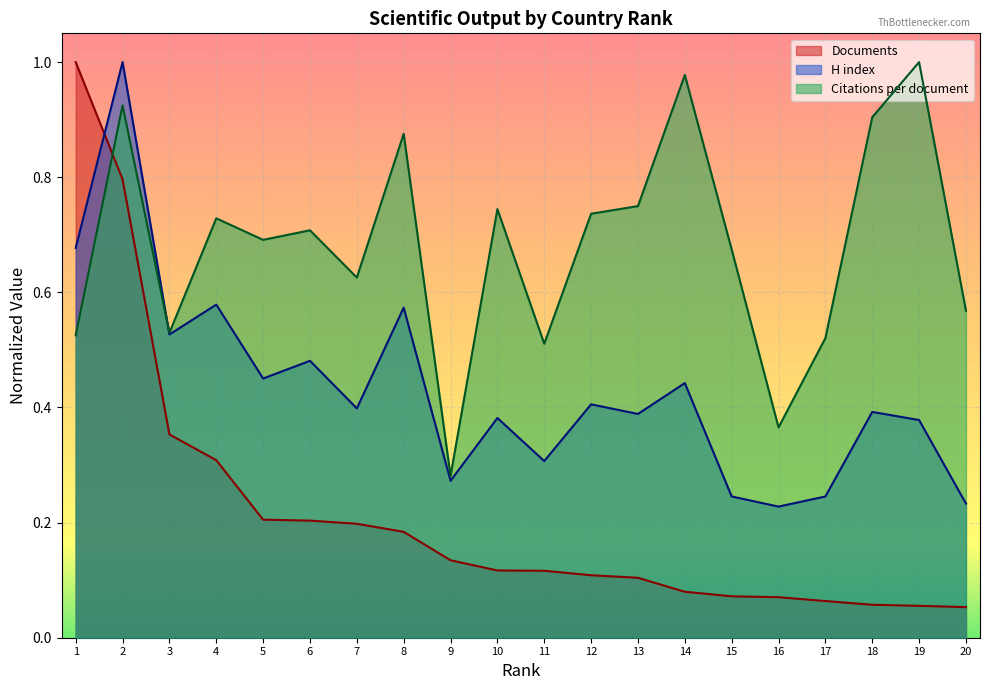

At which category does the chart reach its peak across all series?

19